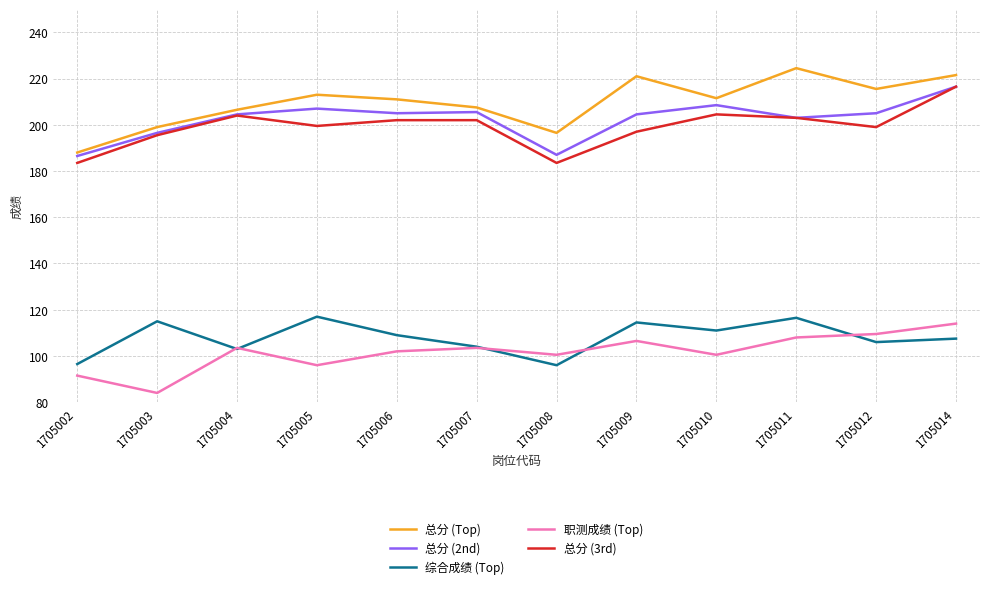

The value of 总分 (3rd) at 1705007 is 324.0. True or false?

False